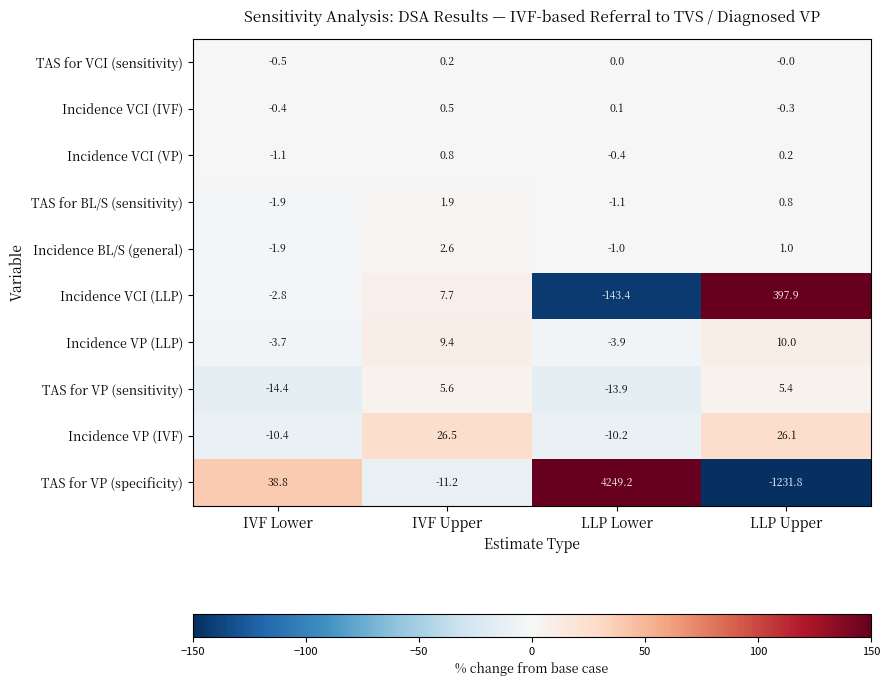

The value of Incidence VP (IVF) at IVF Upper is 26.5. True or false?

True